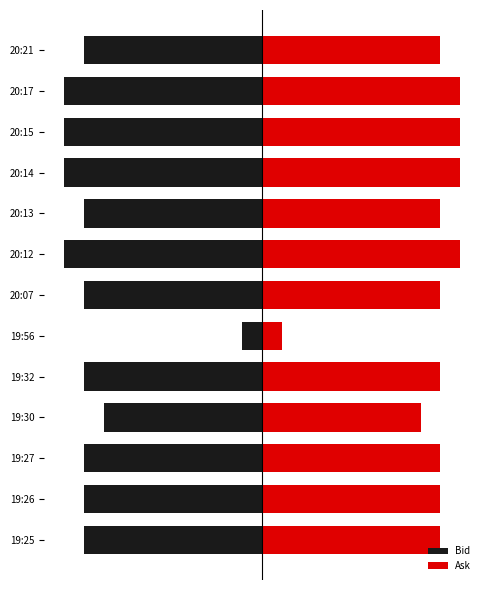

How many categories are shown in the chart?

13